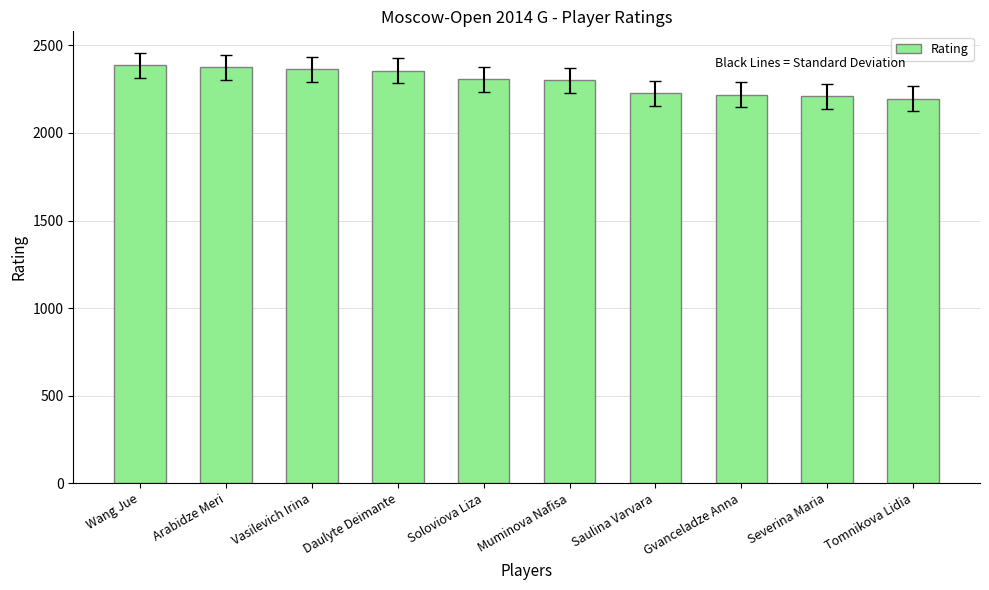

What is the label of the 7th bar from the left?

Saulina Varvara